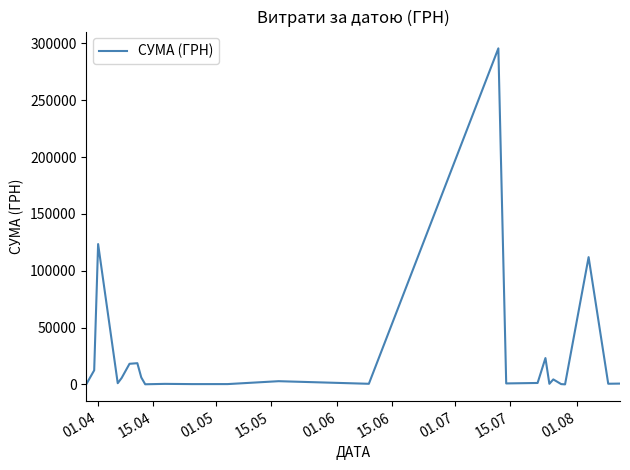

What is the maximum value shown in the chart?

295638.6